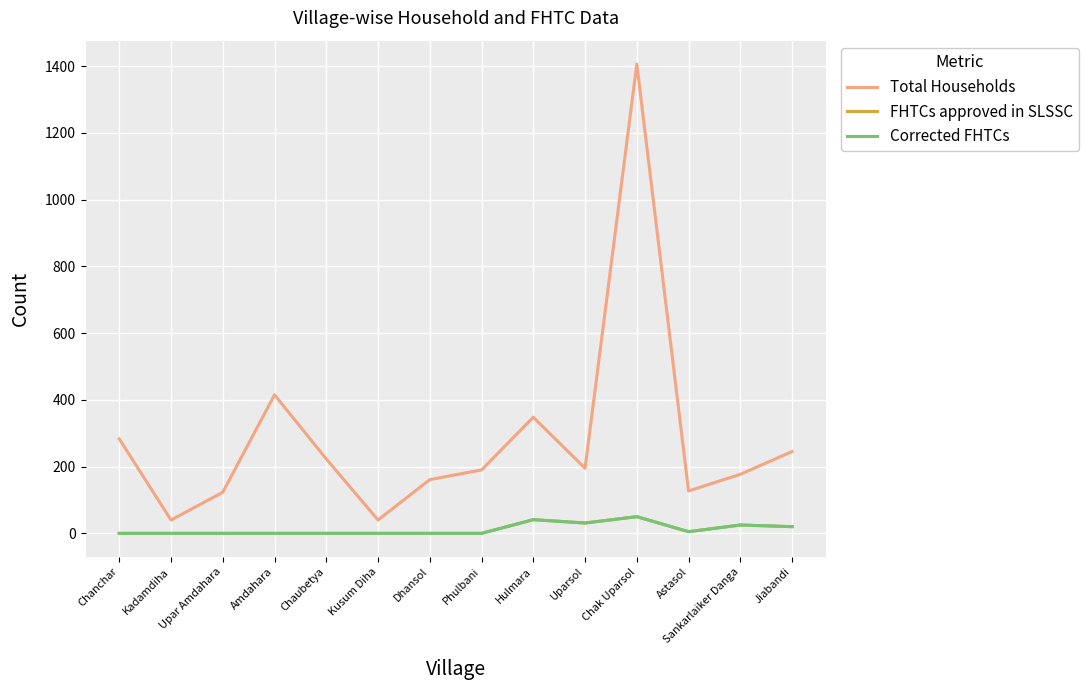

What is the approximate value of Total Households at Chaubetya, to the nearest 100?

200